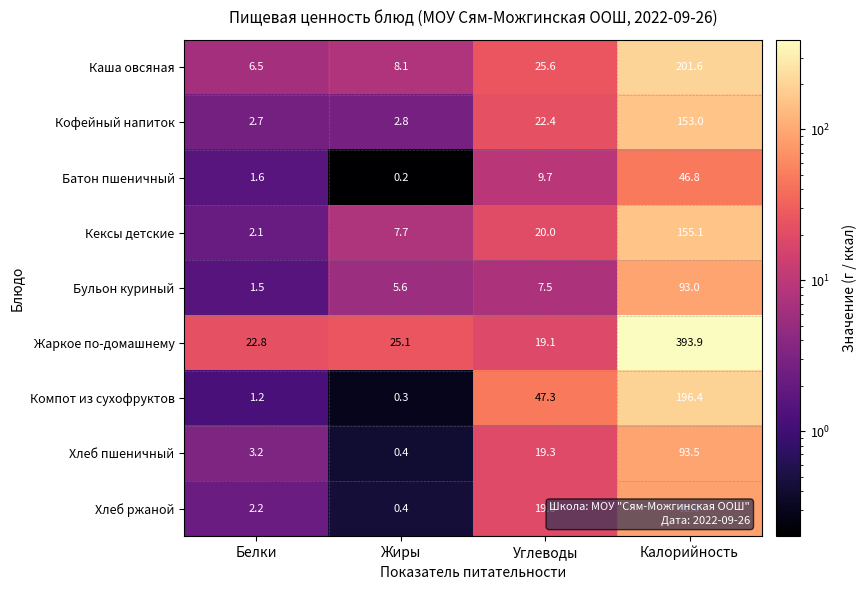

Which series has the widest spread of values?

Жаркое по-домашнему